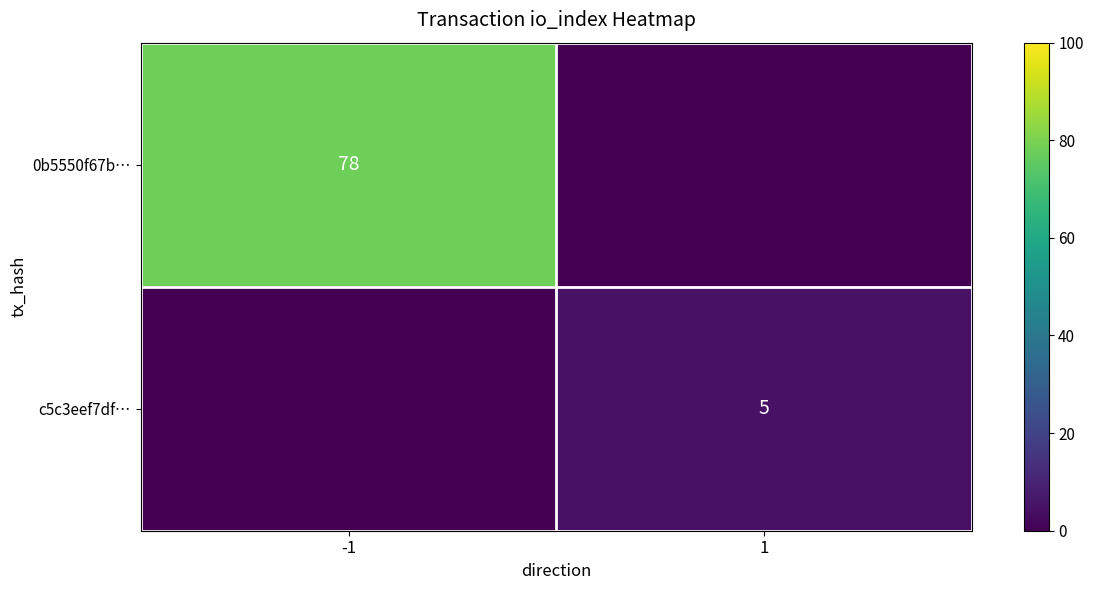

True or false: c5c3eef7df… has a value of 5 at 1.

True